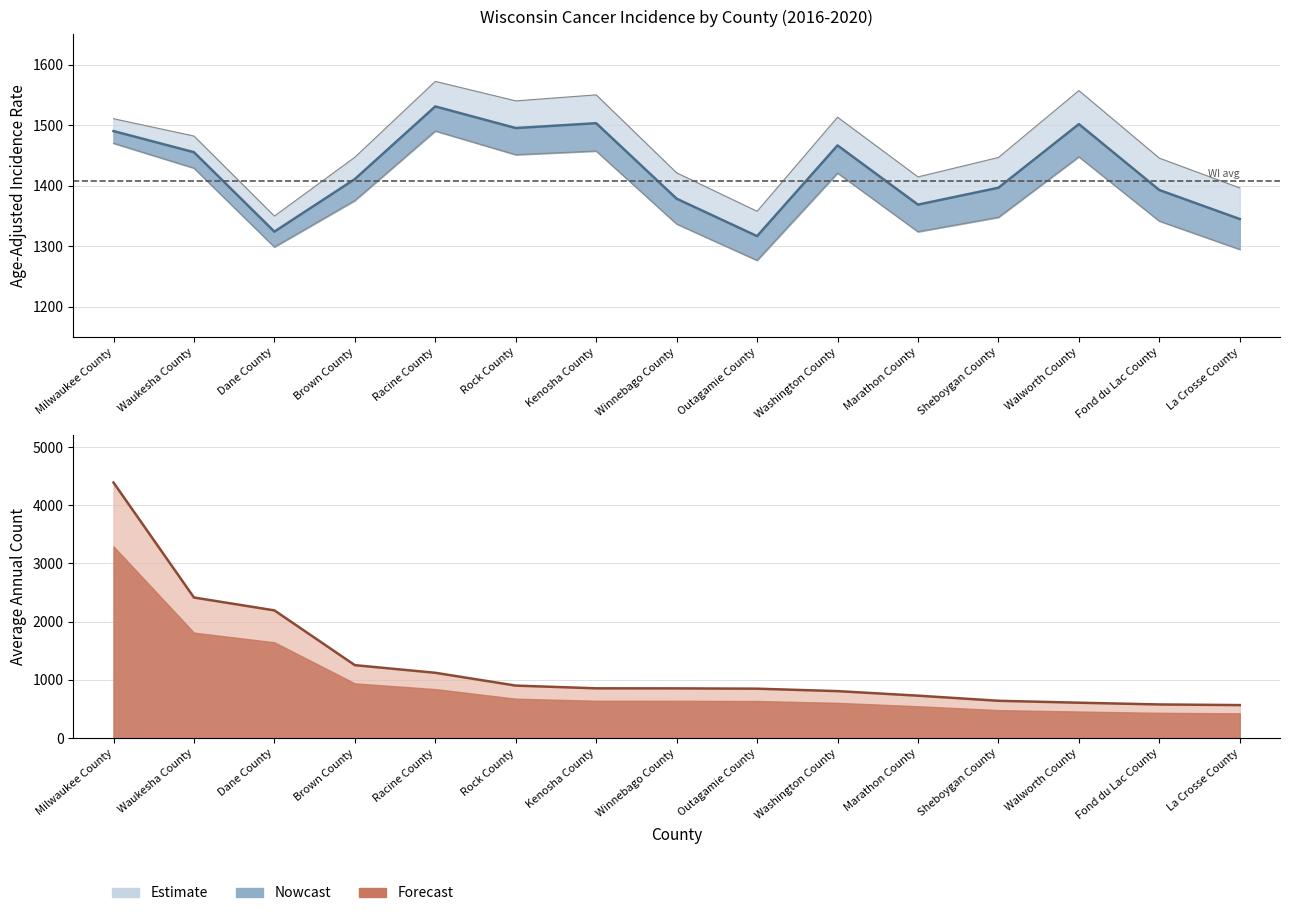

What is the value of the Lower 95% CI point at the 4th from the left?

1375.4